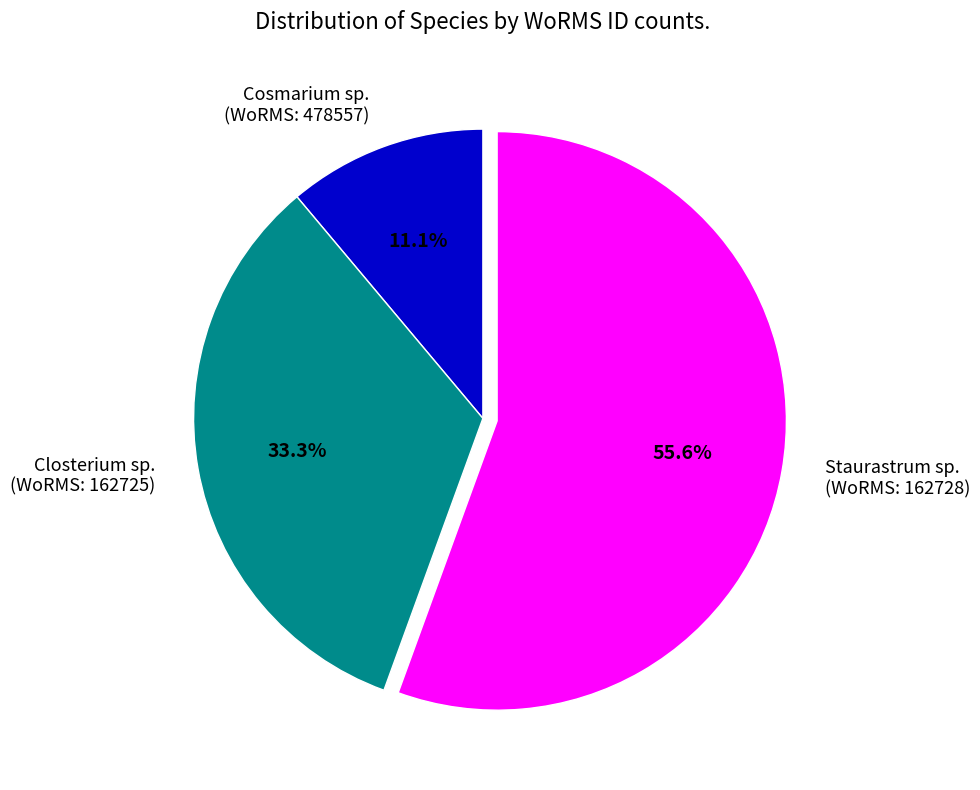

Combined, do Closterium sp. (WoRMS: 162725) and Cosmarium sp. (WoRMS: 478557) account for over 50%?

No